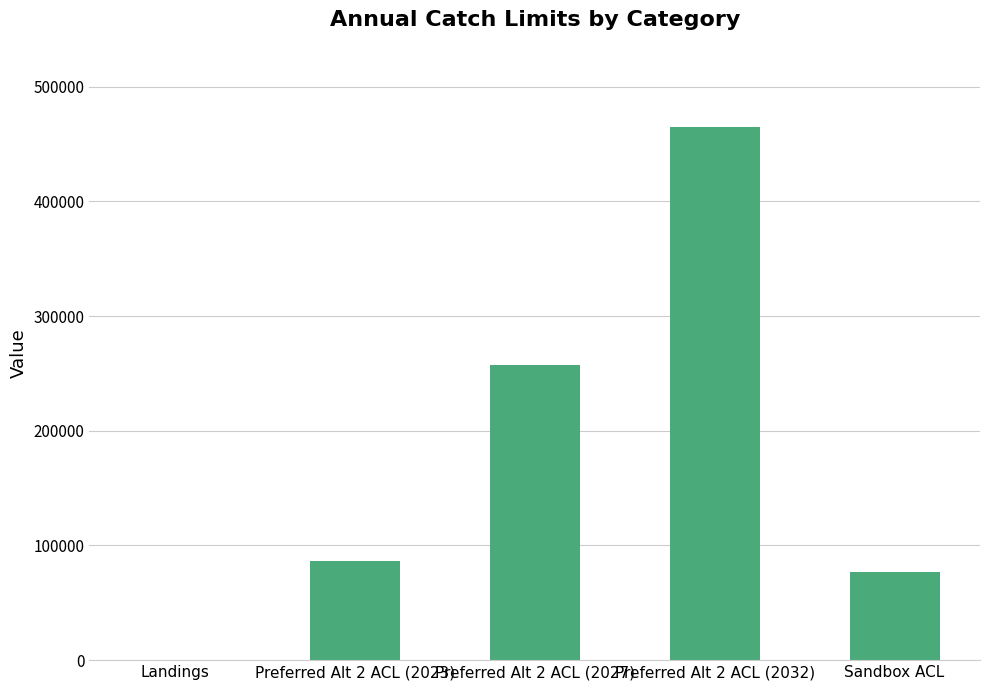

What is the sum of all values?

885092.3